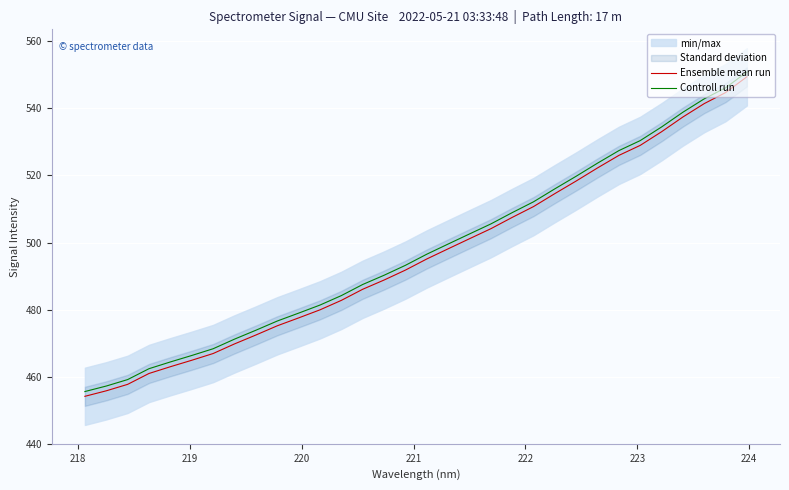

True or false: Ensemble mean run has more than 0 points higher than both neighbors.

False